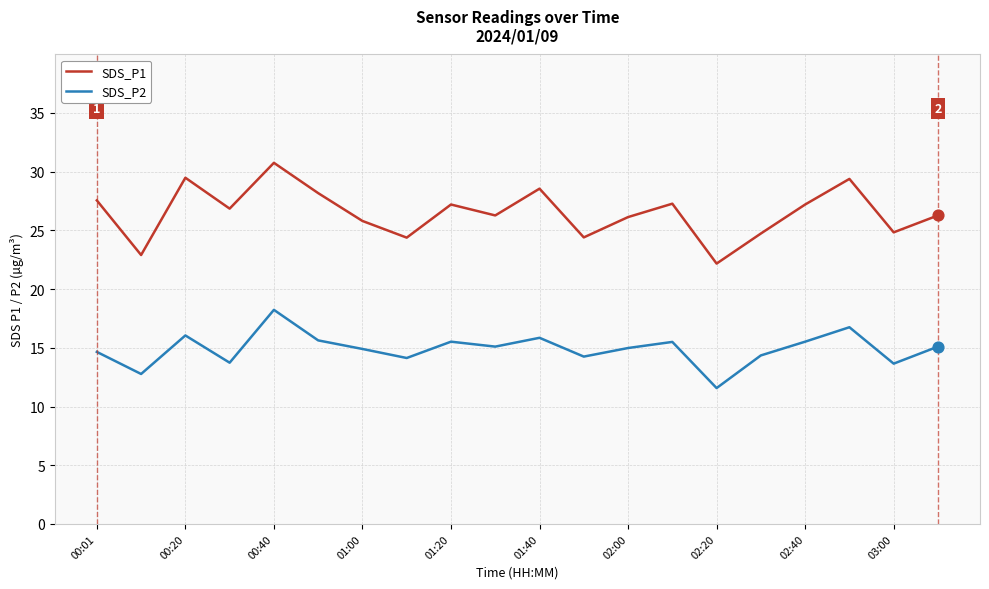

True or false: SDS_P1 and SDS_P2 intersect in this chart.

False